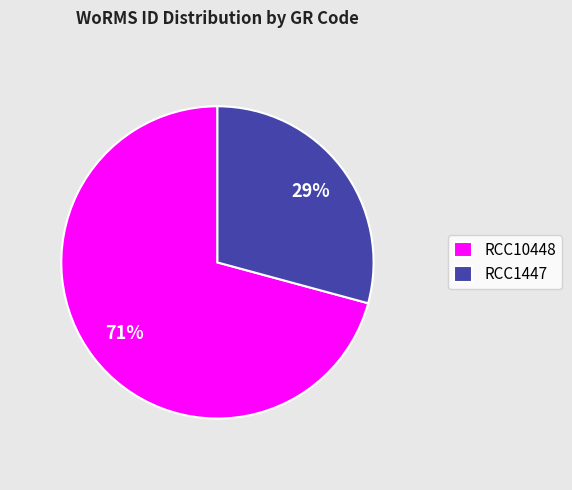

Is there any slice that represents more than half of the pie?

Yes